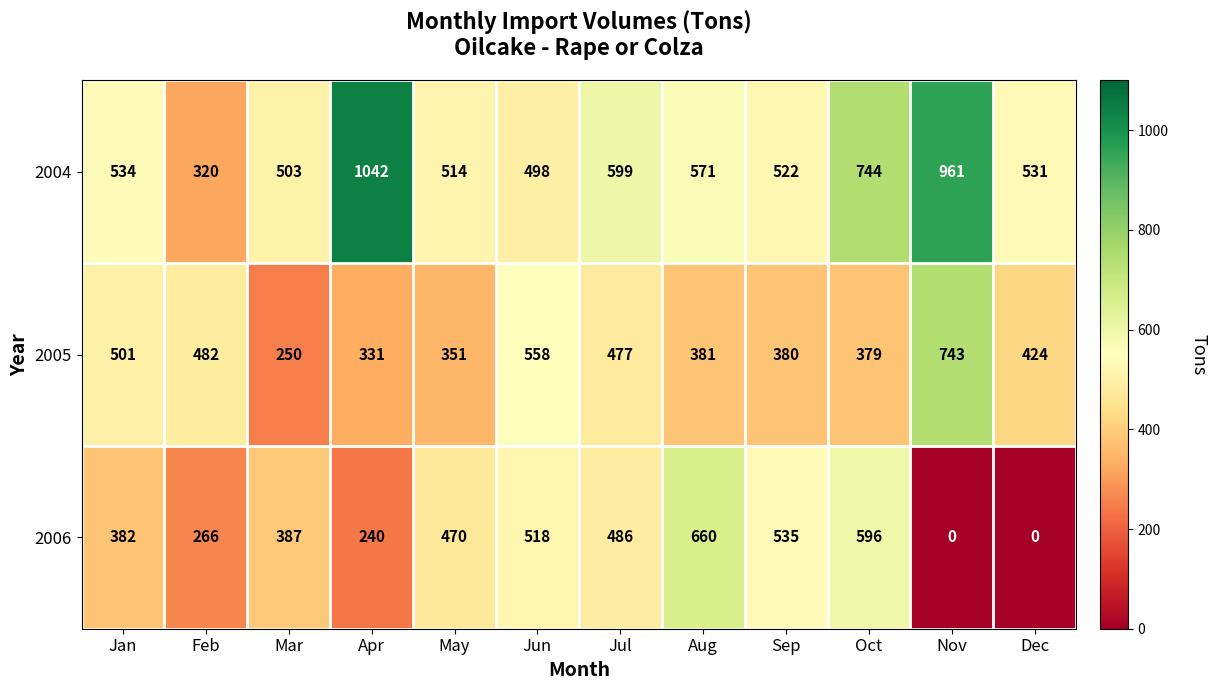

Which series changed the most between Jun and Dec?

2006